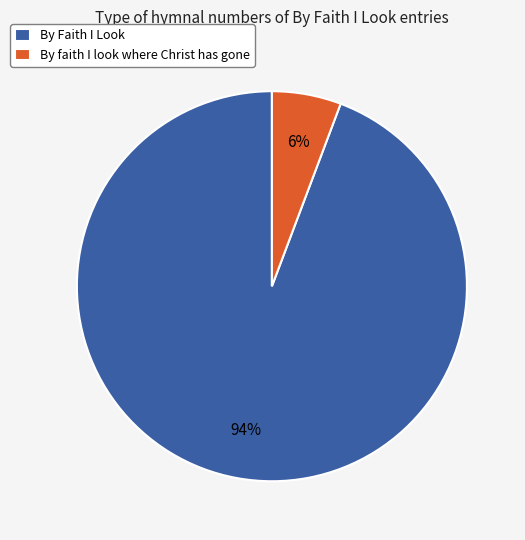

Is the sum of By Faith I Look and By faith I look where Christ has gone greater than half?

Yes